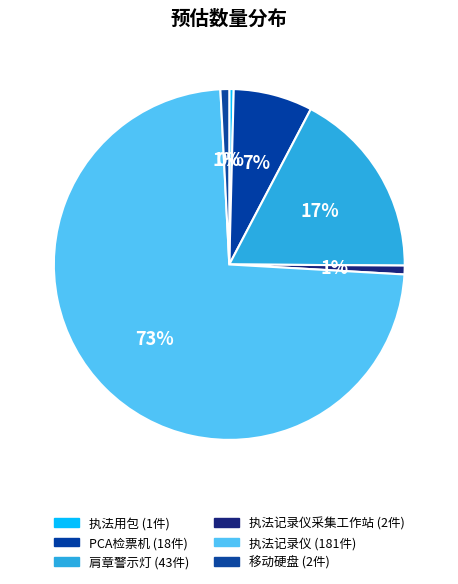

What is the largest slice in the pie chart?

执法记录仪